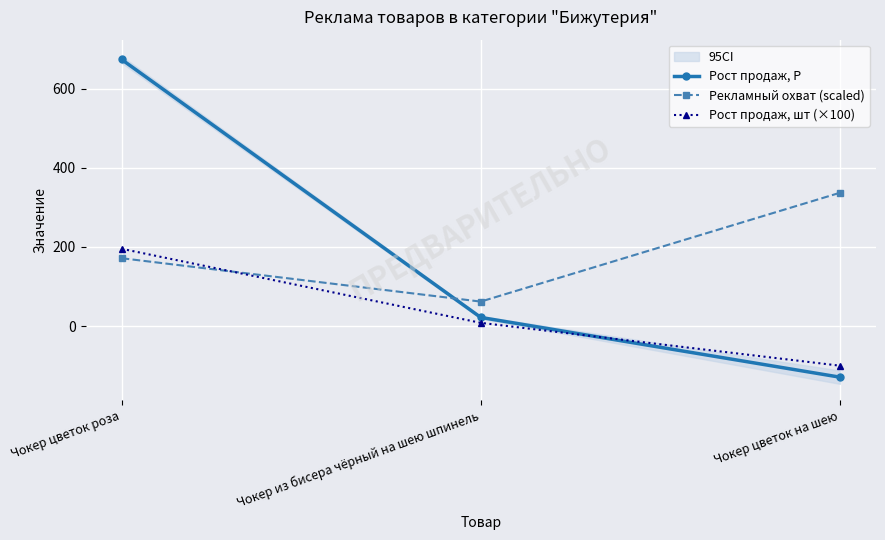

What is the value of the Рост продаж, шт (×100) point at the 2nd from the left?

8.3